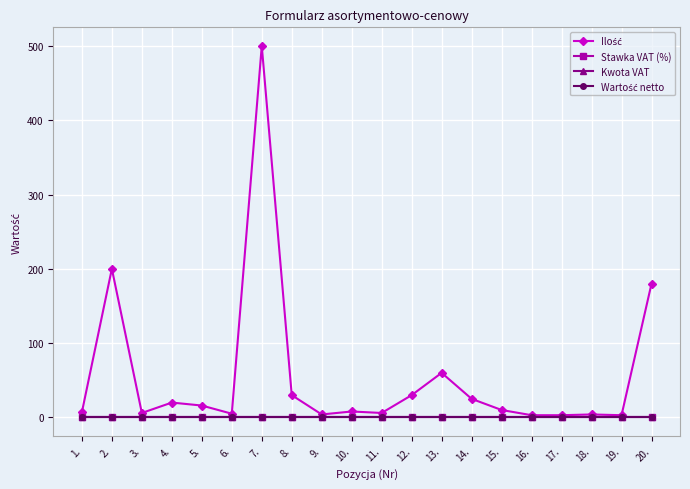

True or false: Stawka VAT (%) has more than 2 interior local peaks.

False